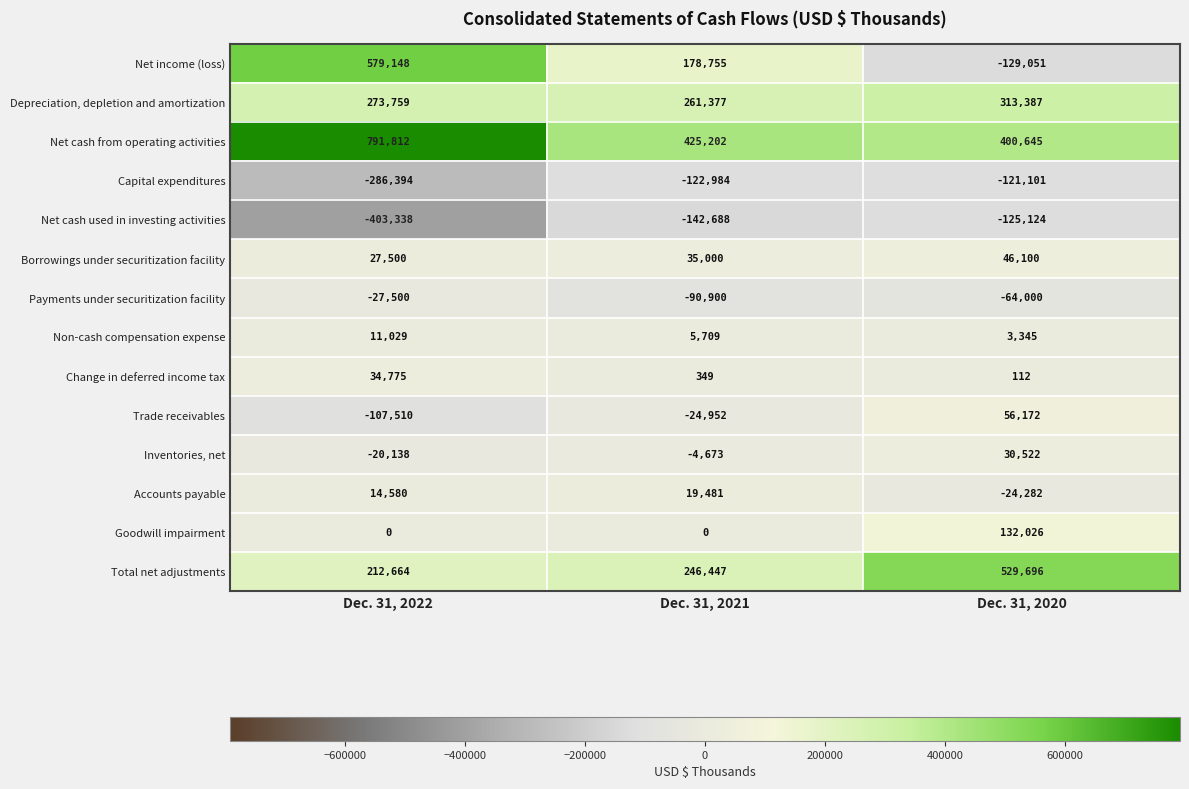

What is the total value across all series at Dec. 31, 2021?

786123